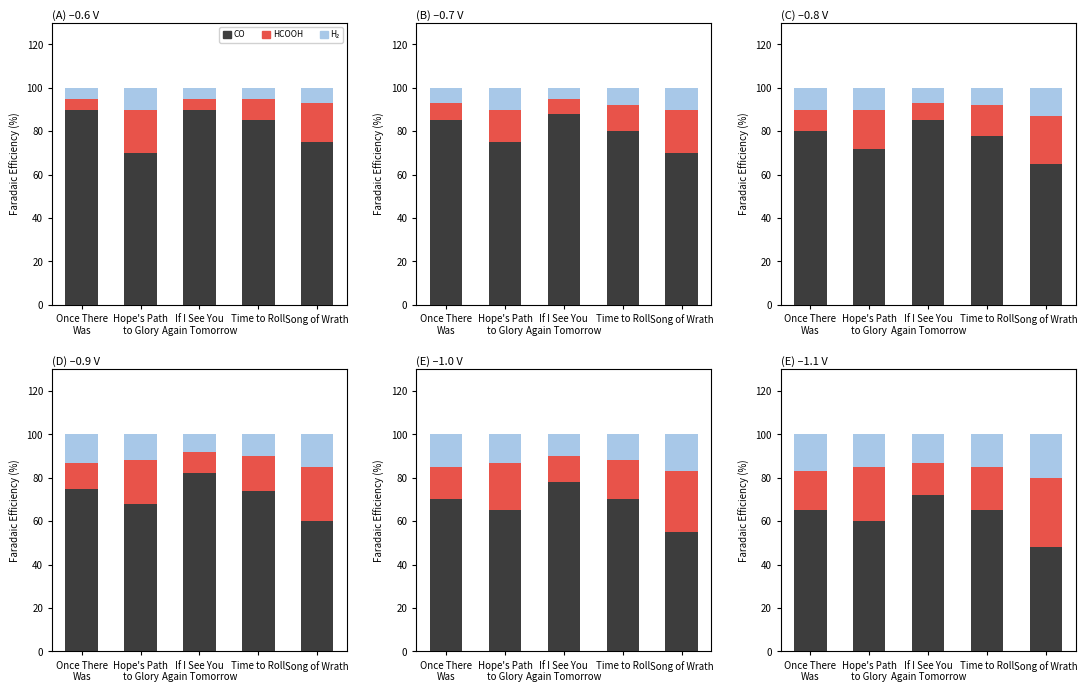

At which label does HCOOH reach its minimum?

If I See You
Again Tomorrow